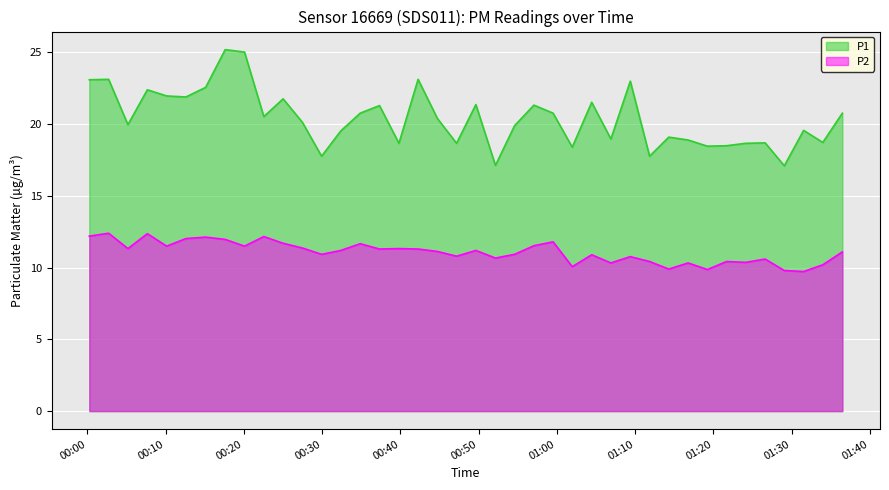

Which series has the largest total across all categories?

P1